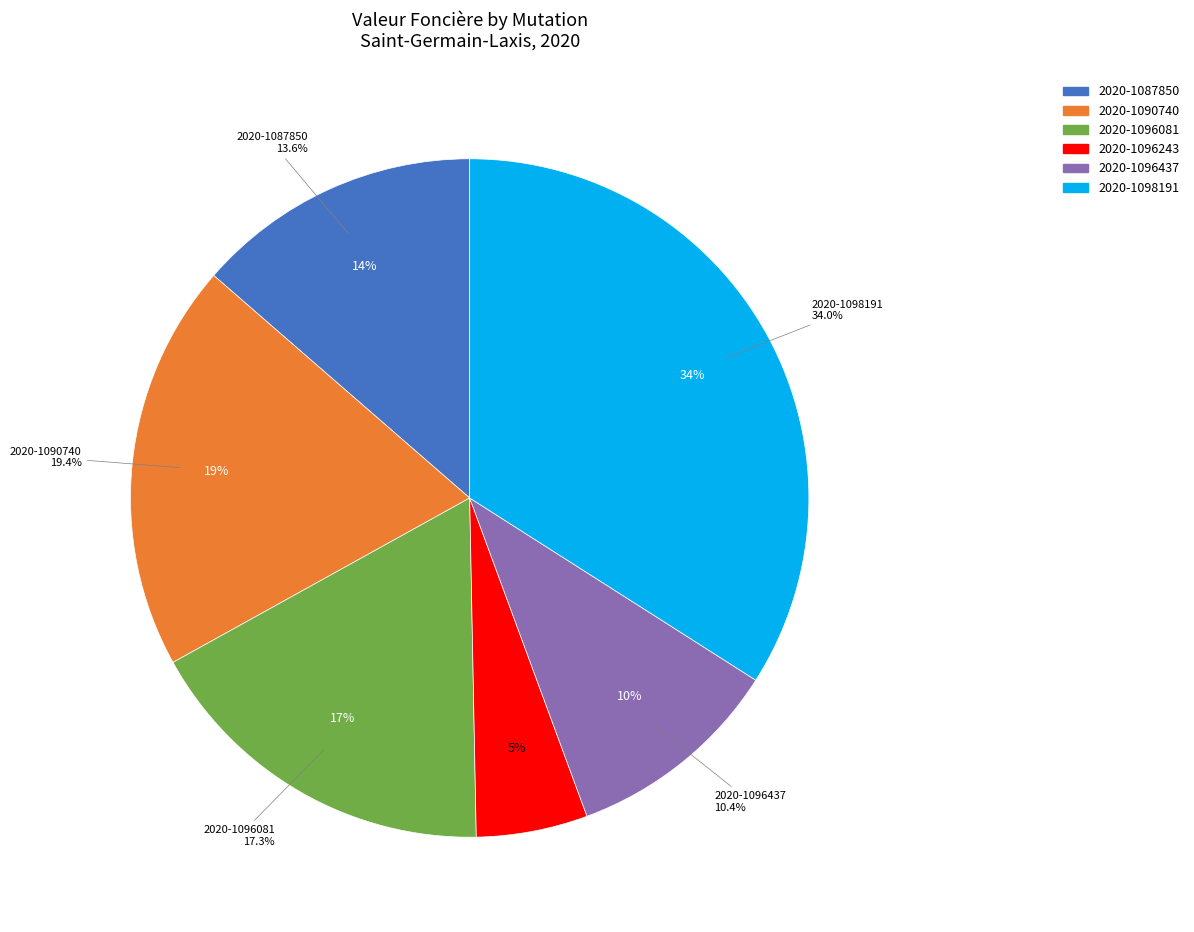

What percentage is the 2020-1096437 slice, to the nearest percent?

10%